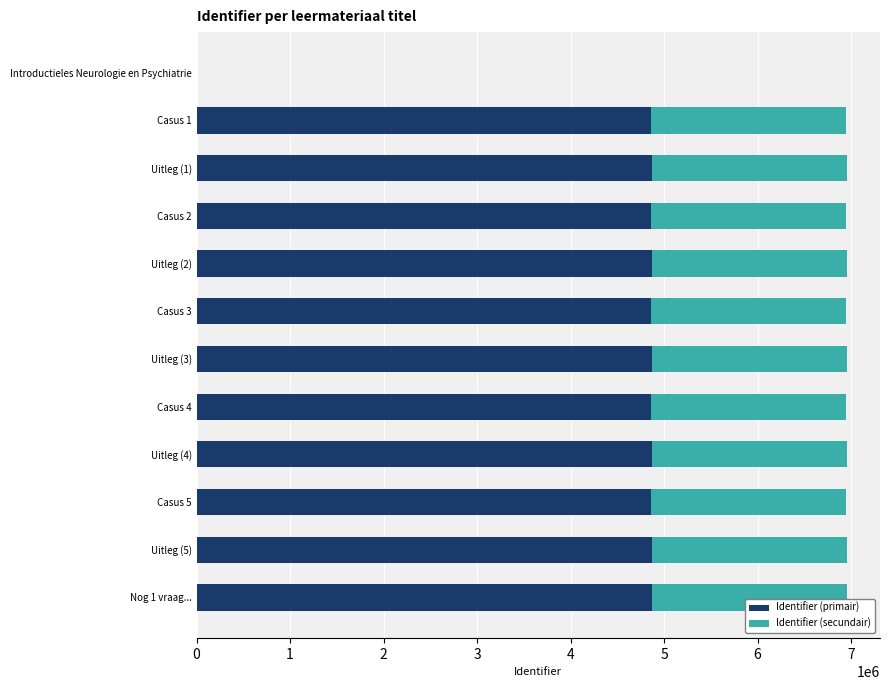

The value of Identifier (primair) at Casus 3 is 2033309. True or false?

False